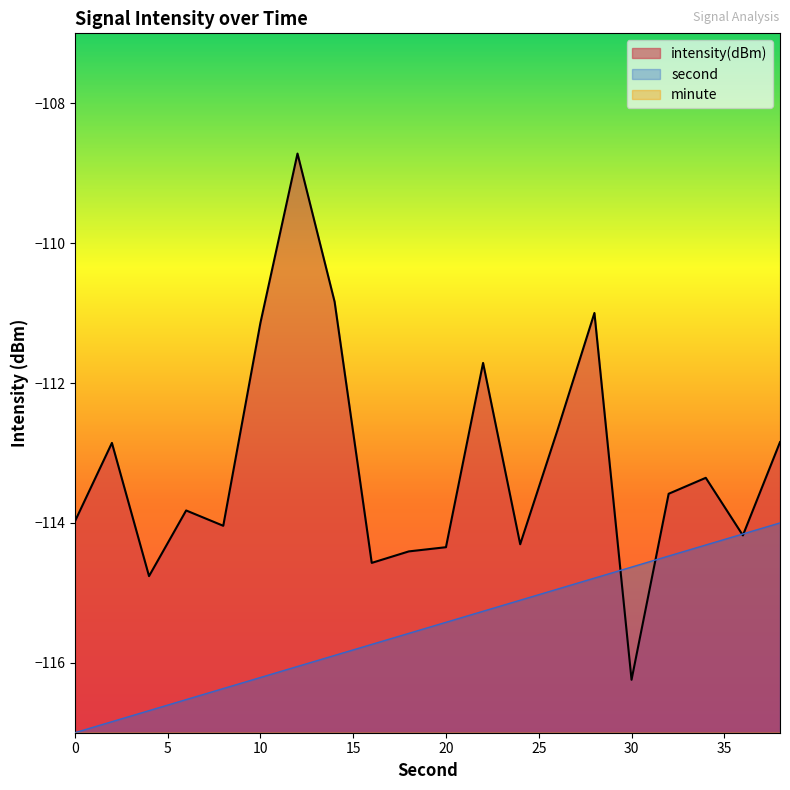

What are all the series names shown in the legend?

intensity(dBm), second, minute